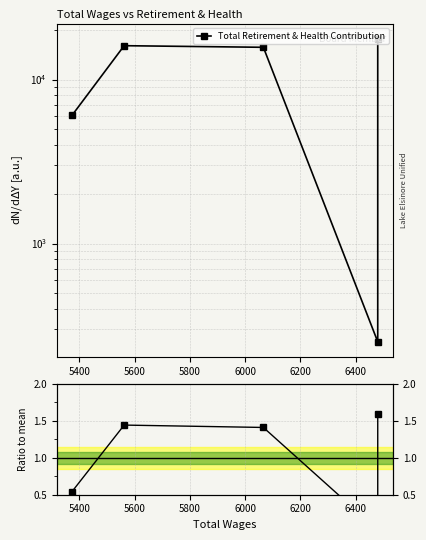

Count the number of values greater than 1.

3